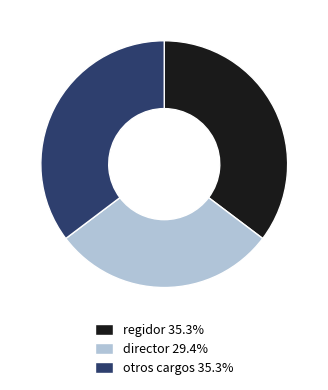

Does regidor 35.3% account for over 50% of the chart?

No